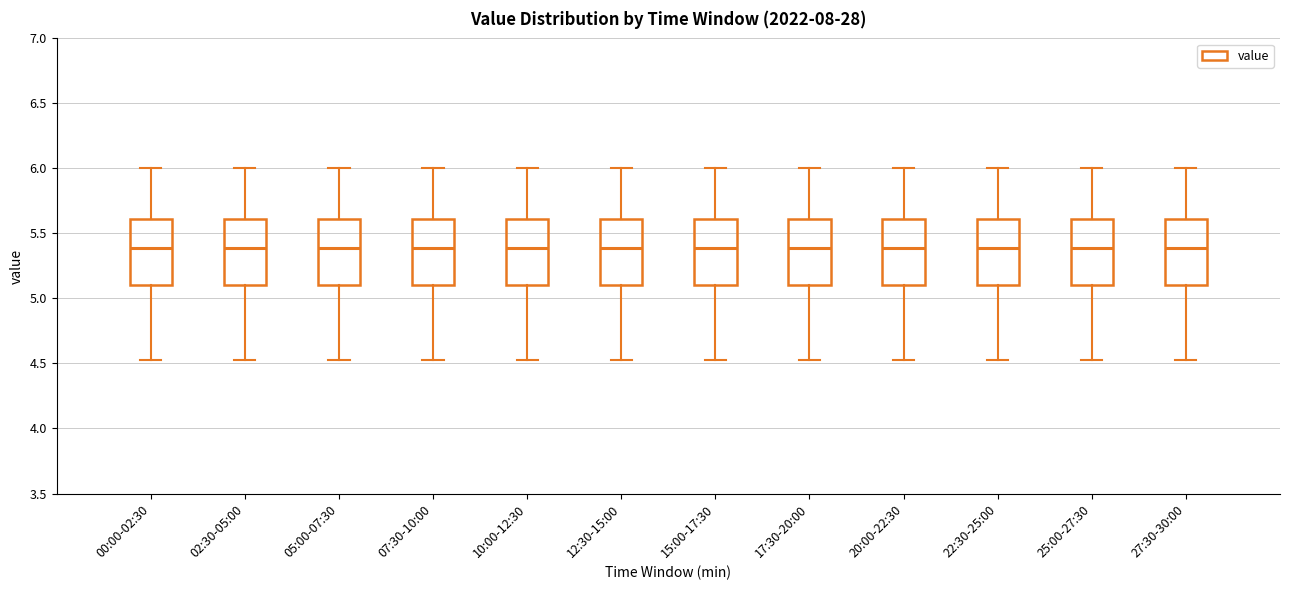

Reading left to right, read every box against the y-axis: the position of its median line, the range the box covers, and the ends of its whiskers. The values are not printed on the chart, so give them approximately, as read against the axis.

00:00-02:30: median 5.40, box 5.10 to 5.60, whiskers 4.55 to 6.00
02:30-05:00: median 5.40, box 5.10 to 5.60, whiskers 4.55 to 6.00
05:00-07:30: median 5.40, box 5.10 to 5.60, whiskers 4.55 to 6.00
07:30-10:00: median 5.40, box 5.10 to 5.60, whiskers 4.55 to 6.00
10:00-12:30: median 5.40, box 5.10 to 5.60, whiskers 4.55 to 6.00
12:30-15:00: median 5.40, box 5.10 to 5.60, whiskers 4.55 to 6.00
15:00-17:30: median 5.40, box 5.10 to 5.60, whiskers 4.55 to 6.00
17:30-20:00: median 5.40, box 5.10 to 5.60, whiskers 4.55 to 6.00
20:00-22:30: median 5.40, box 5.10 to 5.60, whiskers 4.55 to 6.00
22:30-25:00: median 5.40, box 5.10 to 5.60, whiskers 4.55 to 6.00
25:00-27:30: median 5.40, box 5.10 to 5.60, whiskers 4.55 to 6.00
27:30-30:00: median 5.40, box 5.10 to 5.60, whiskers 4.55 to 6.00